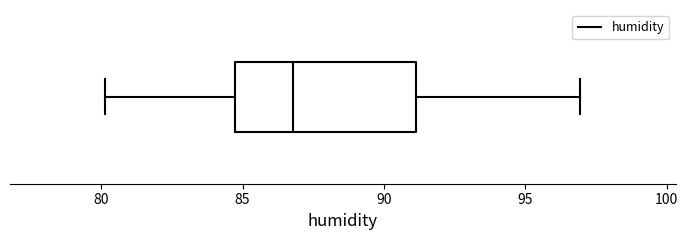

Read this box plot against the x-axis: the position of the median line, the range covered by the box, and the ends of both whiskers. The values are not printed on the chart, so give them approximately, as read against the axis.

median 87.0, box 84.5 to 91.0, whiskers 80.0 to 97.0